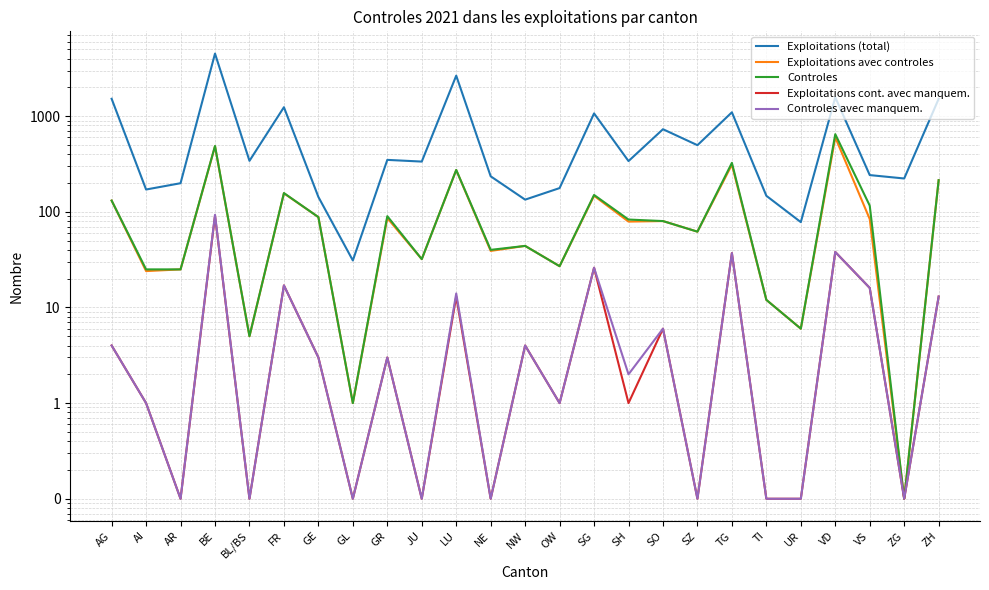

What is the average value of the Controles avec manquem. series?

11.2